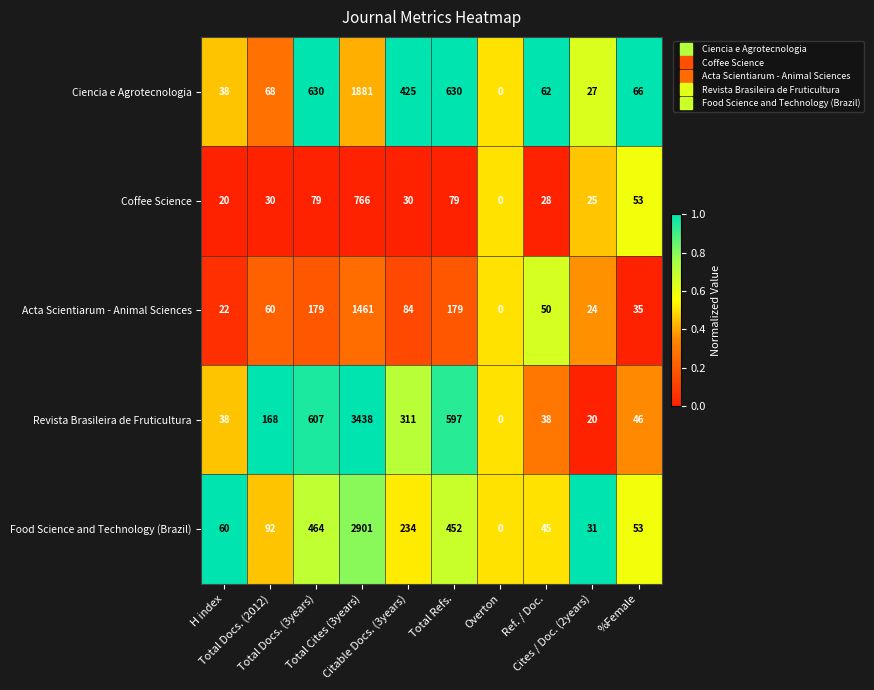

List the series in order of their peak value, lowest first.

Coffee Science, Acta Scientiarum - Animal Sciences, Ciencia e Agrotecnologia, Food Science and Technology (Brazil), Revista Brasileira de Fruticultura